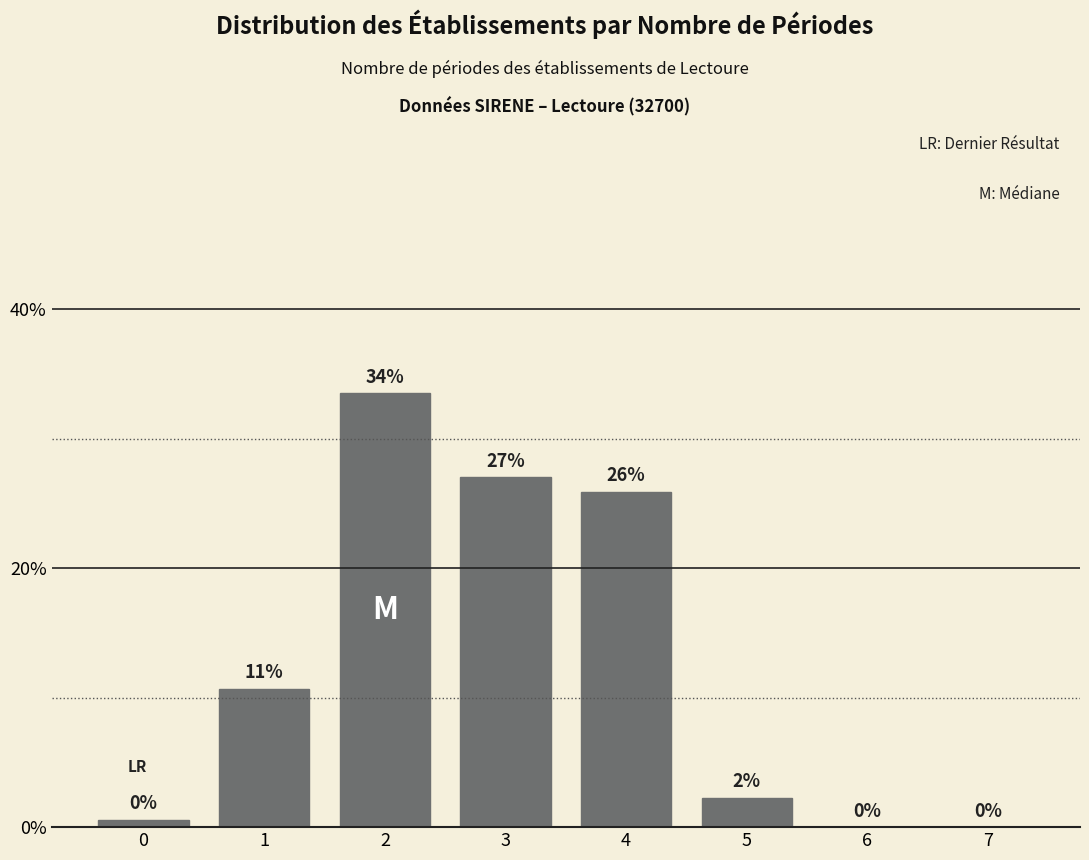

The chart shows a value of 0.0 at 7. True or false?

True